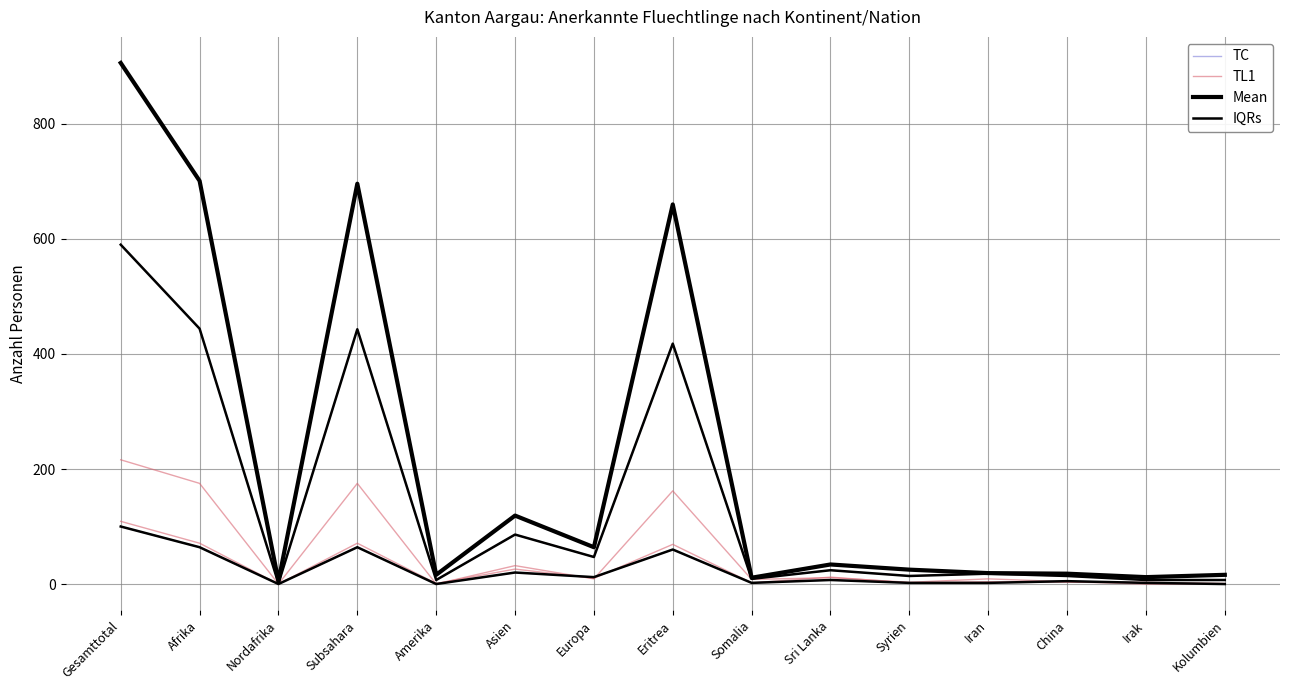

Between Europa and China, which series saw the biggest shift?

TC